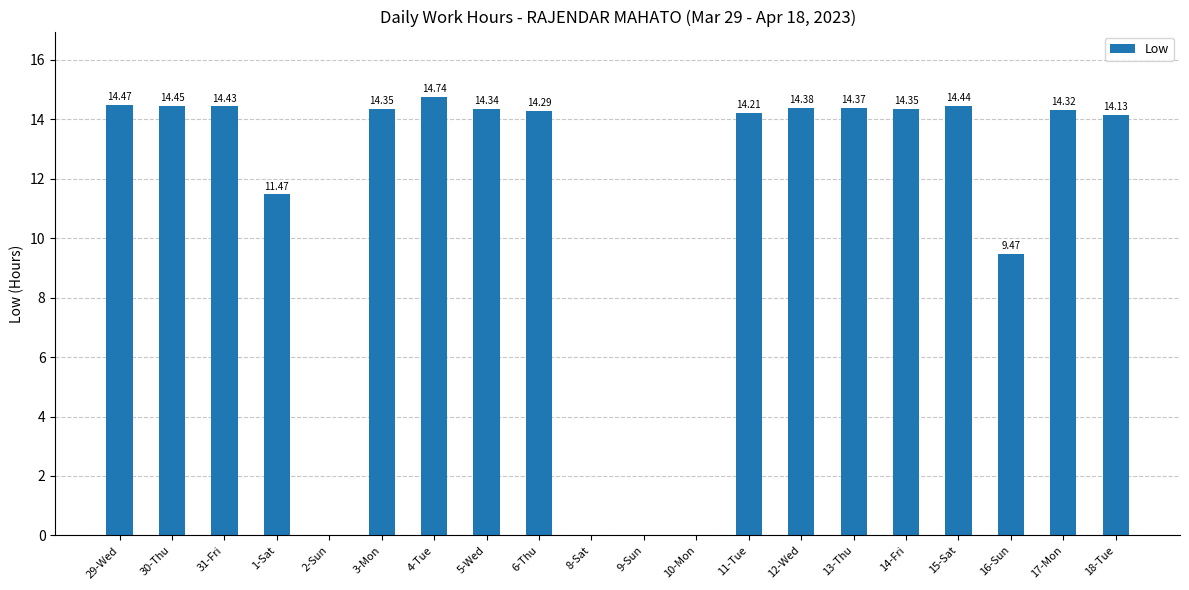

Approximately how many times larger is the value at 1-Sat compared to 6-Thu?

0.8